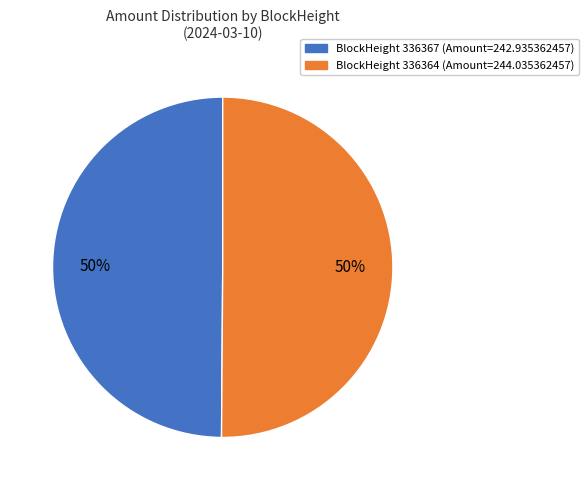

What percentage is the BlockHeight 336364 (Amount=244.035362457) slice, to the nearest percent?

50%